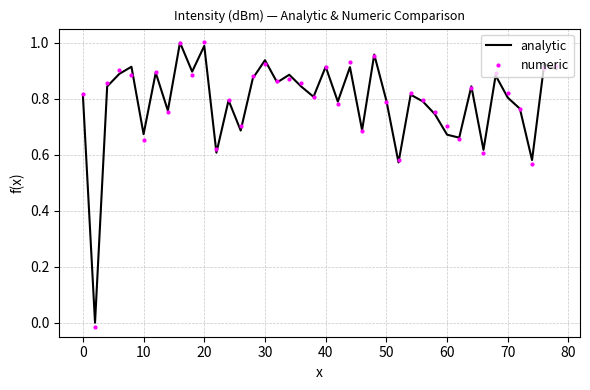

Which series has the largest range (max minus min)?

numeric